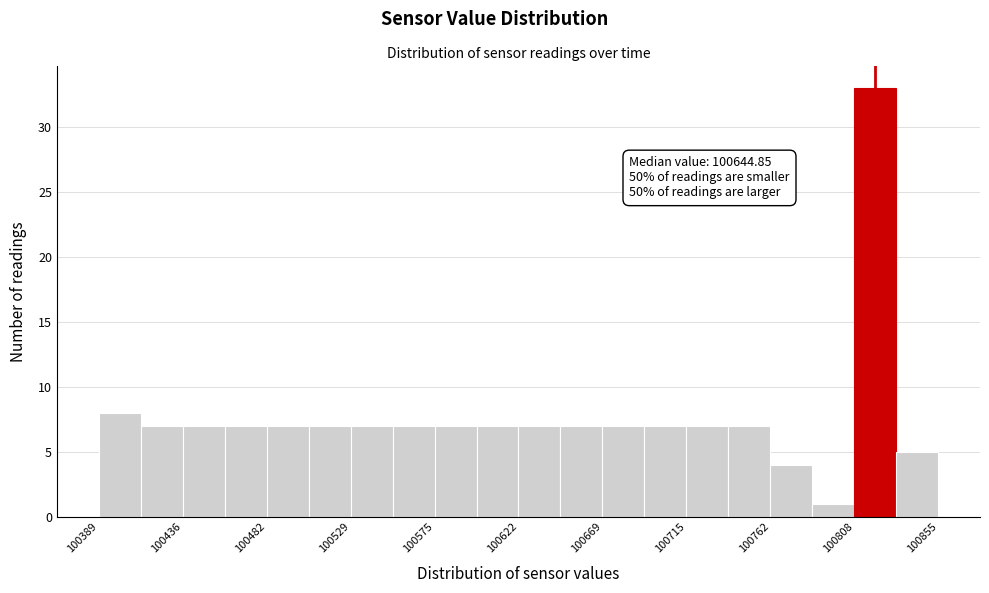

Over which range of the x-axis is the bar tallest?

100810 to 100830